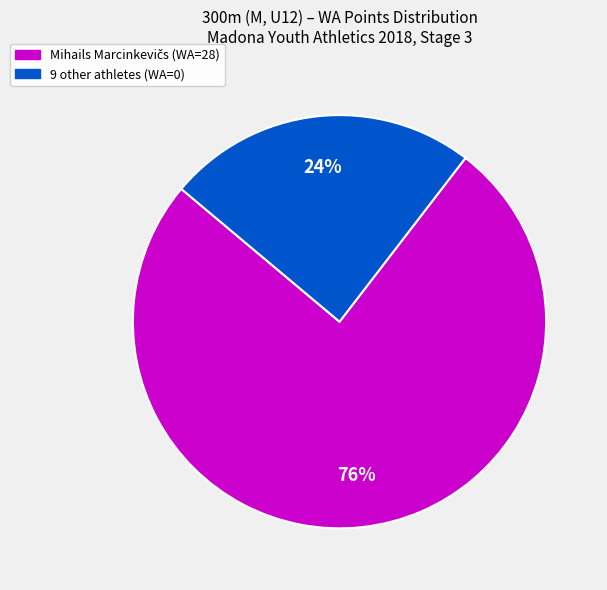

Is there any slice that represents more than half of the pie?

Yes